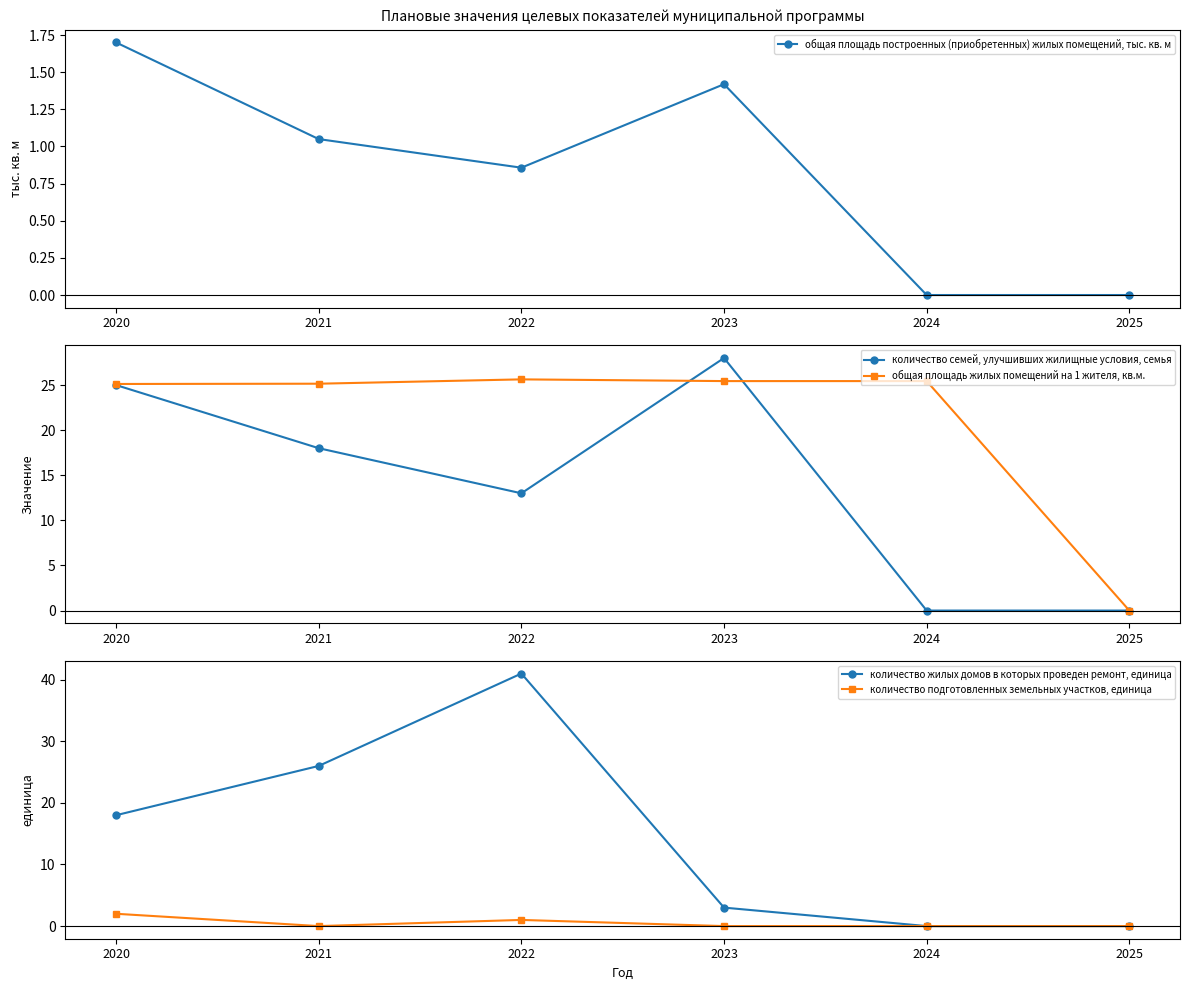

At how many categories does at least one series exceed 24?

5